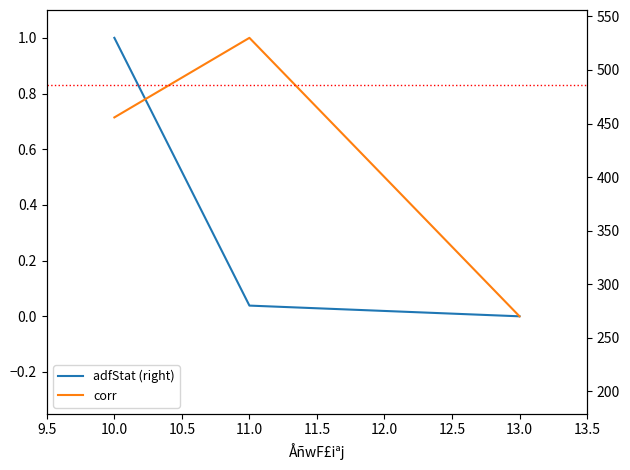

Count the number of categories in the chart.

3